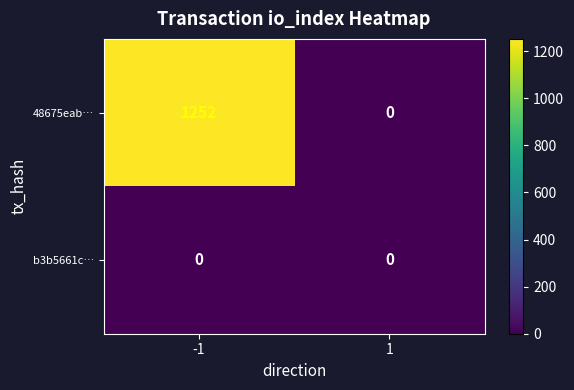

Reading left to right, list all the values displayed in this chart.

48675eab…: 1252	0
b3b5661c…: 0	0